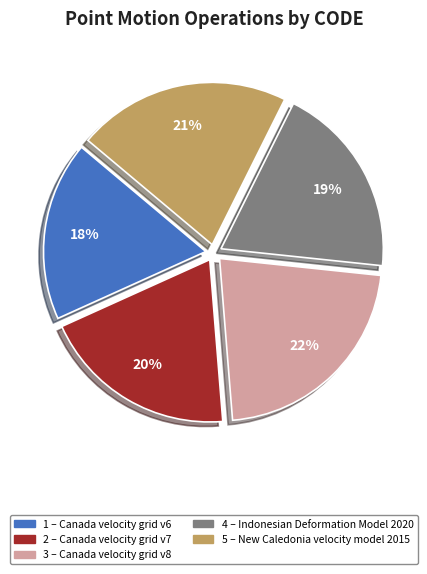

Is there a majority slice in this chart?

No